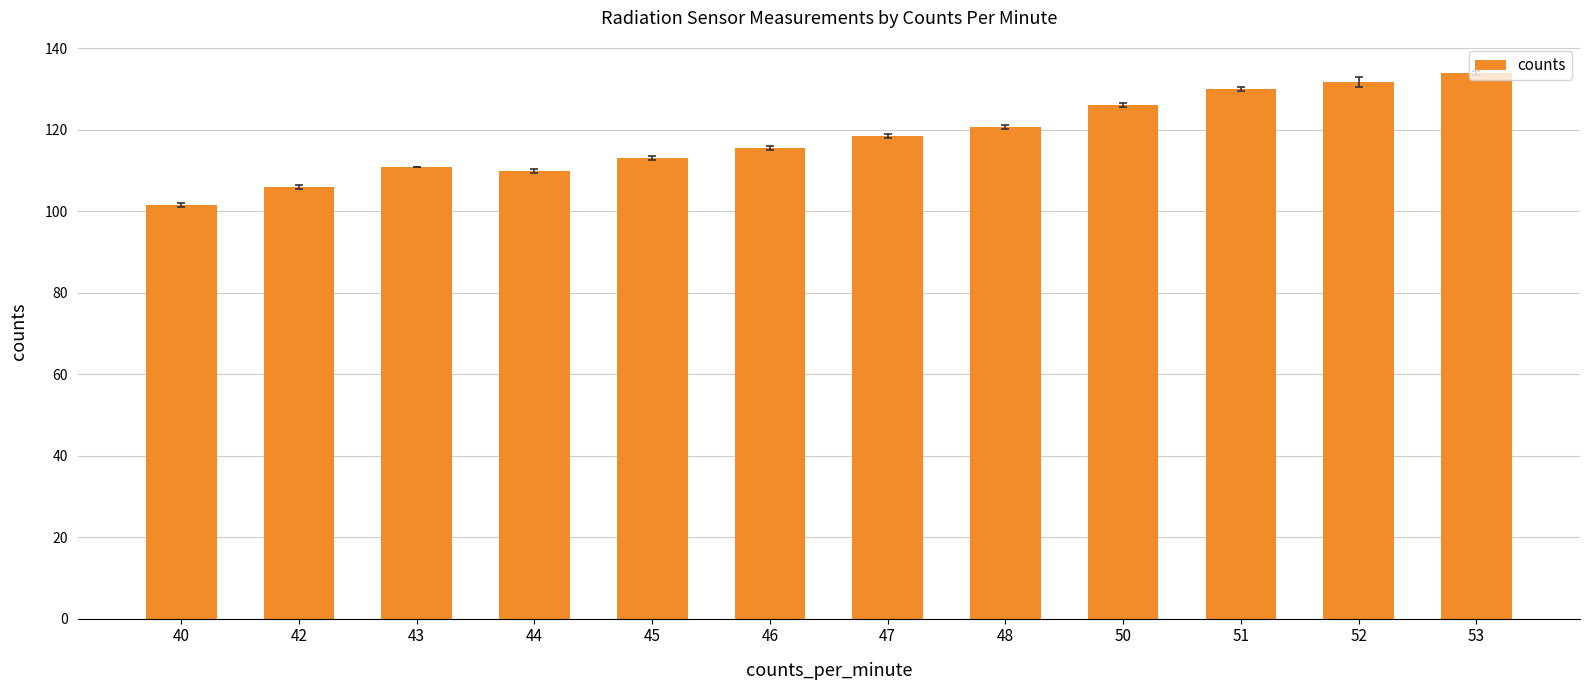

What is the average value?

118.2